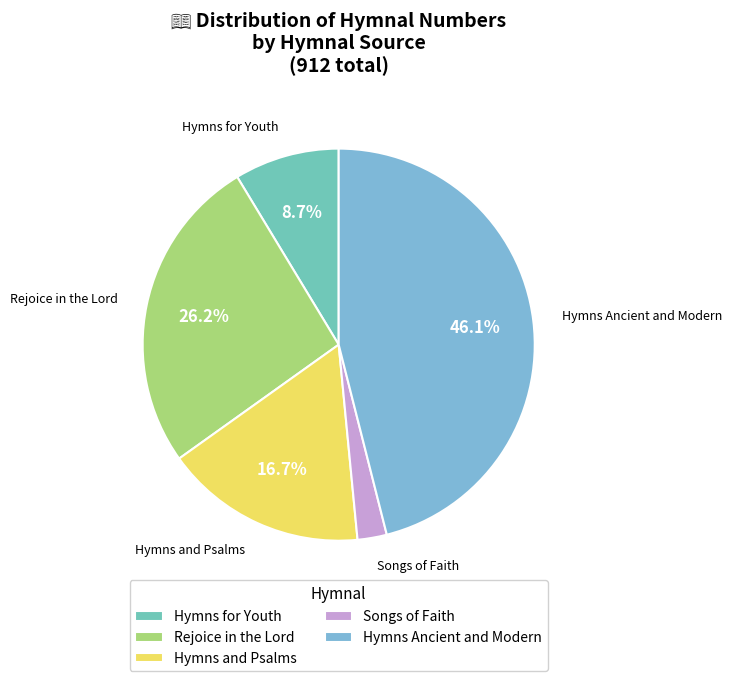

What percentage is NOT represented by Hymns for Youth?

91.3%